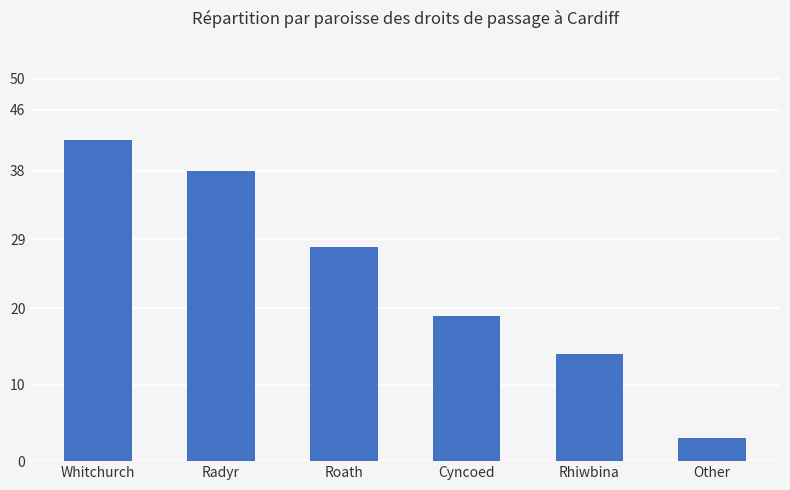

Rank the categories by value from highest to lowest.

Whitchurch, Radyr, Roath, Cyncoed, Rhiwbina, Other